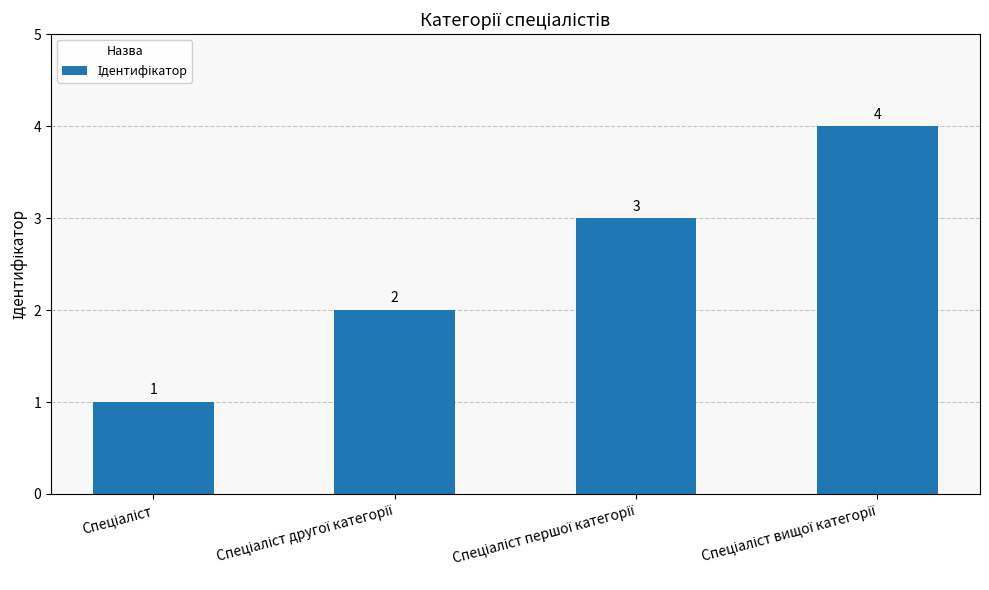

What is the smallest value displayed?

1